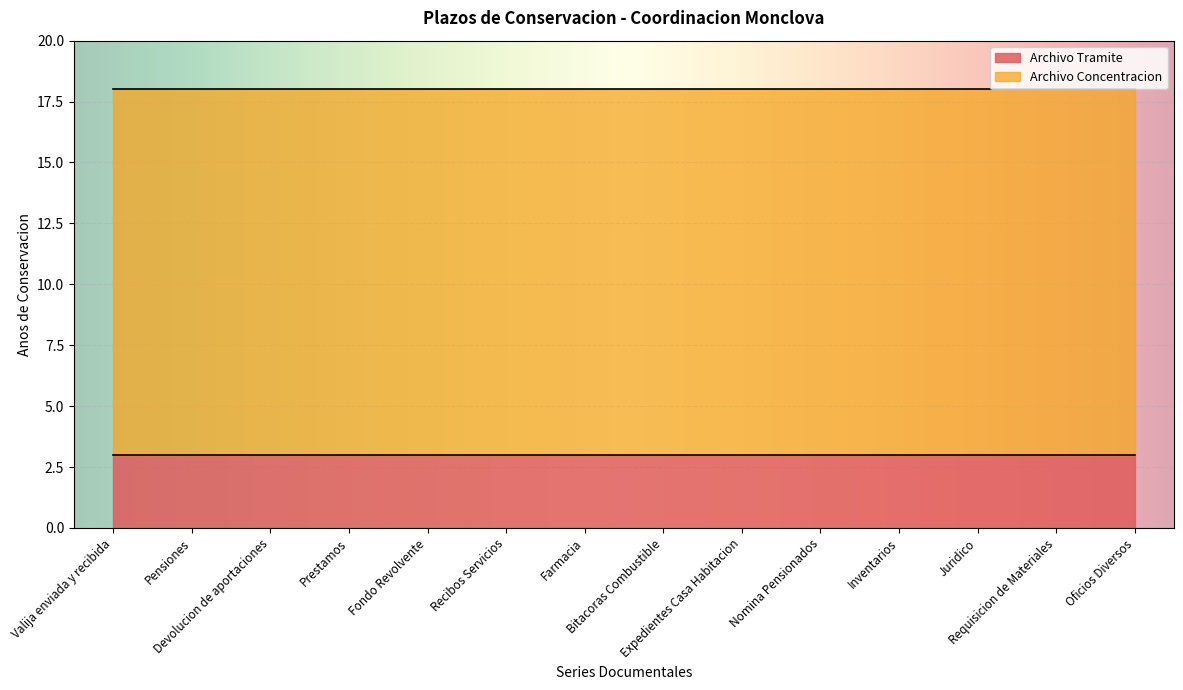

Reading left to right, transcribe all the data shown in this chart.

Archivo Tramite: Valija enviada y recibida=3	Pensiones=3	Devolucion de aportaciones=3	Prestamos=3	Fondo Revolvente=3	Recibos Servicios=3	Farmacia=3	Bitacoras Combustible=3	Expedientes Casa Habitacion=3	Nomina Pensionados=3	Inventarios=3	Juridico=3	Requisicion de Materiales=3	Oficios Diversos=3
Archivo Concentracion: Valija enviada y recibida=15	Pensiones=15	Devolucion de aportaciones=15	Prestamos=15	Fondo Revolvente=15	Recibos Servicios=15	Farmacia=15	Bitacoras Combustible=15	Expedientes Casa Habitacion=15	Nomina Pensionados=15	Inventarios=15	Juridico=15	Requisicion de Materiales=15	Oficios Diversos=15